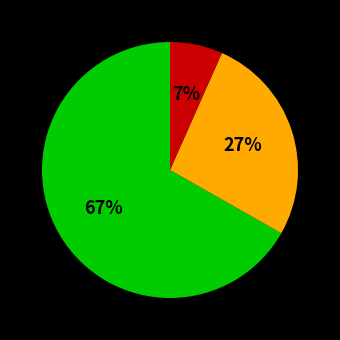

Is there any slice that represents more than half of the pie?

Yes